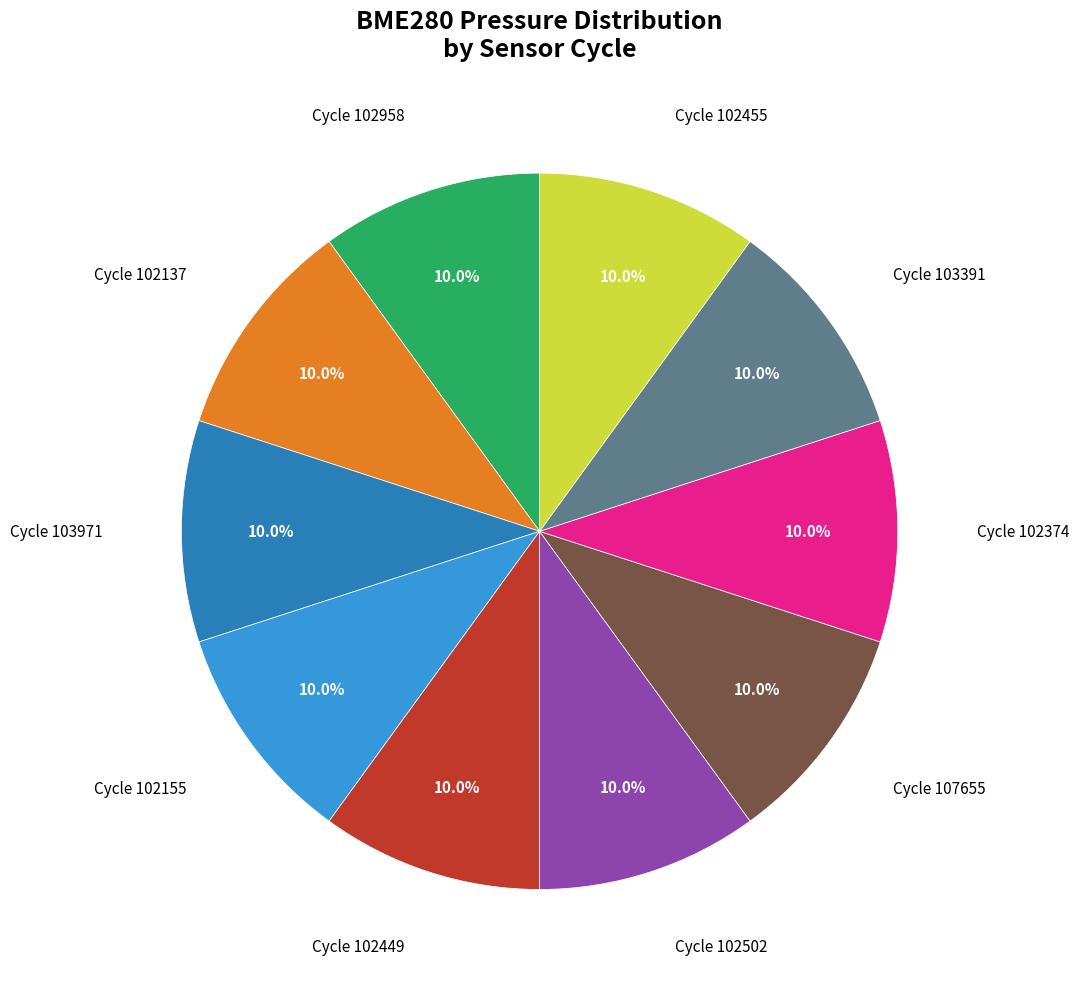

What percentage do Cycle 102958 and Cycle 103391 together represent?

20.0%